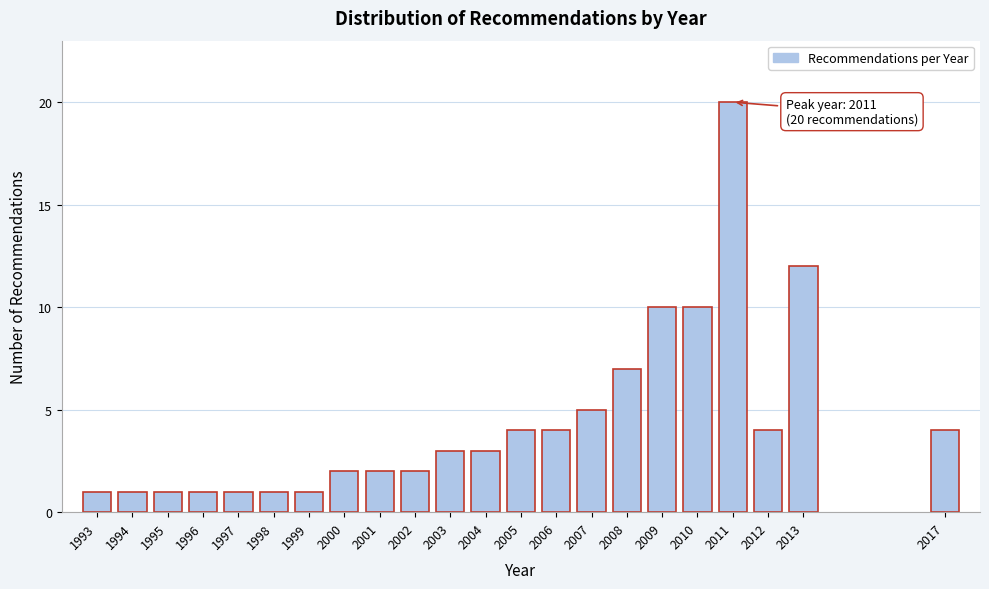

Reading right to left, transcribe all the data shown in this chart.

4	12	4	20	10	10	7	5	4	4	3	3	2	2	2	1	1	1	1	1	1	1